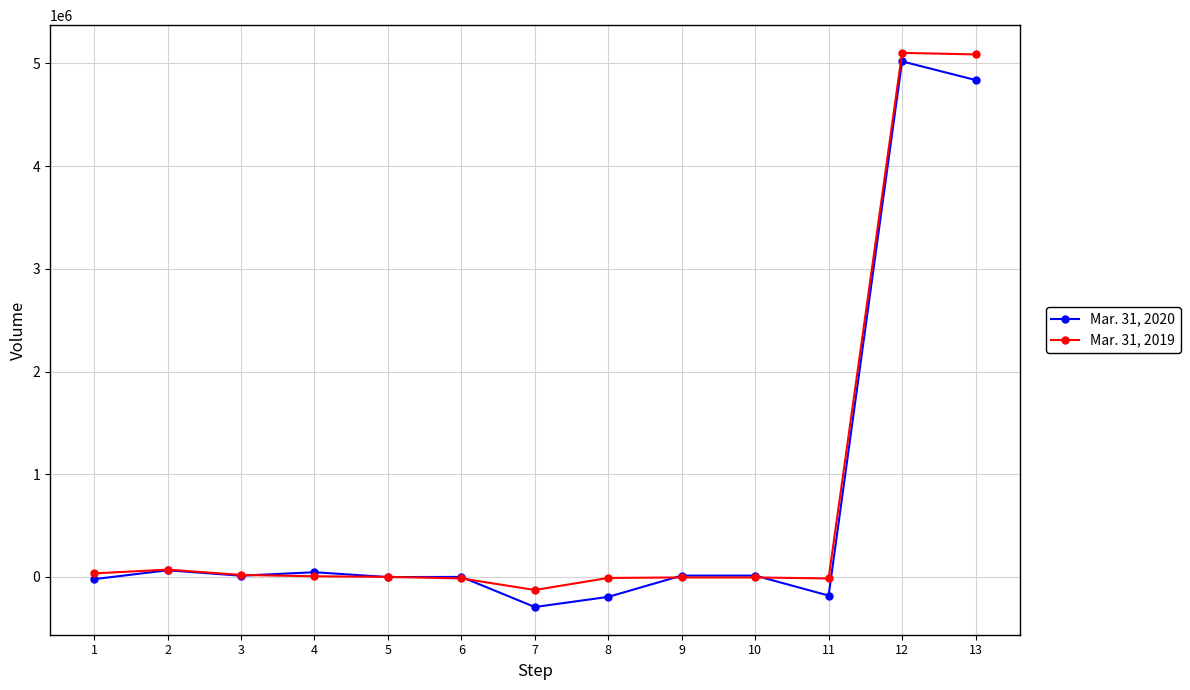

True or false: Mar. 31, 2020 has more than 1 points higher than both neighbors.

True